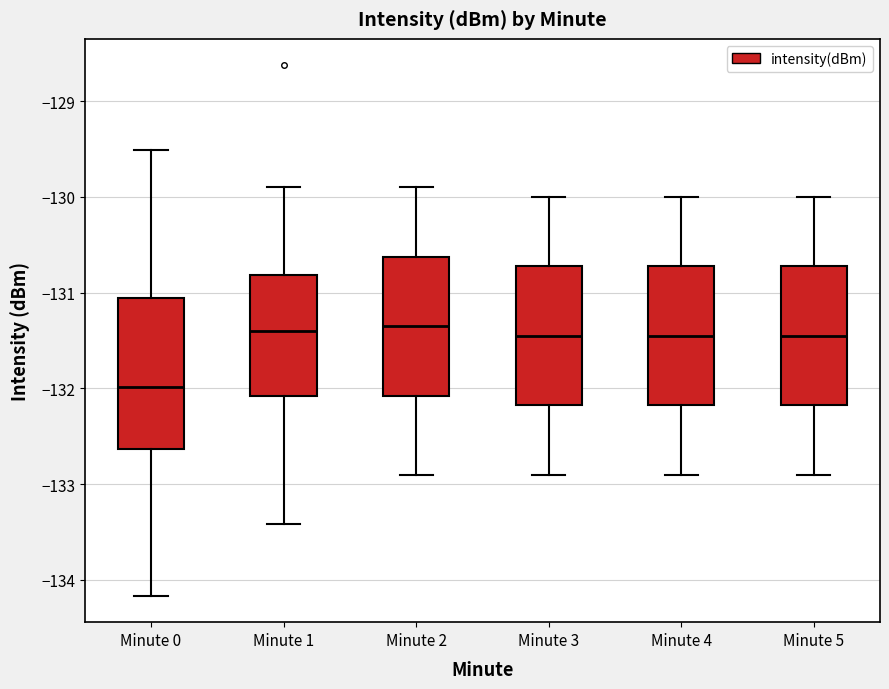

Reading left to right, transcribe this box plot: for each box, give where its median line is, the range the box spans, and where its two whiskers end, as read against the y-axis. The values are not printed on the chart, so give them approximately, as read against the axis.

Minute 0: median -132.0, box -132.6 to -131.1, whiskers -134.2 to -129.5
Minute 1: median -131.4, box -132.1 to -130.8, whiskers -133.4 to -129.9
Minute 2: median -131.3, box -132.1 to -130.6, whiskers -132.9 to -129.9
Minute 3: median -131.4, box -132.2 to -130.7, whiskers -132.9 to -130.0
Minute 4: median -131.4, box -132.2 to -130.7, whiskers -132.9 to -130.0
Minute 5: median -131.4, box -132.2 to -130.7, whiskers -132.9 to -130.0